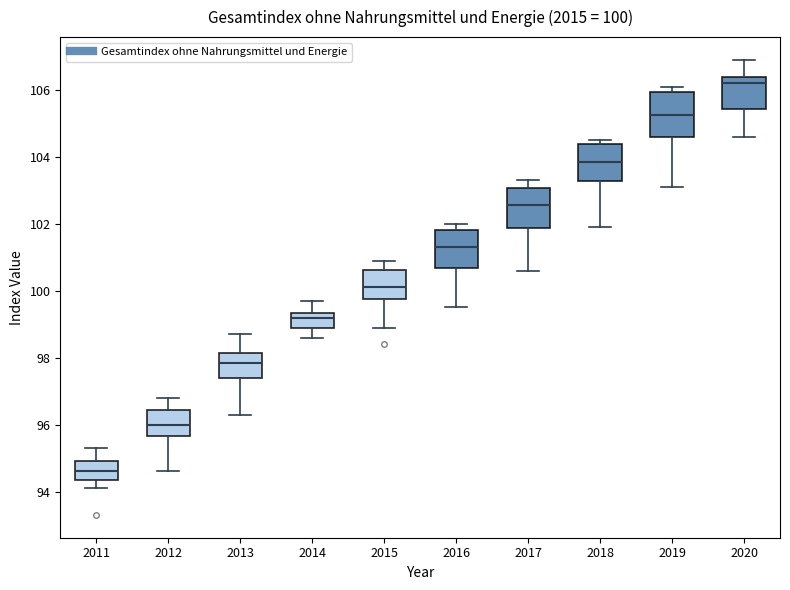

Which box's median line is the highest?

2020